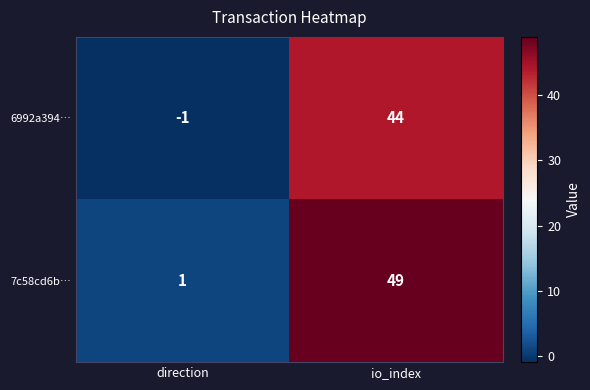

Rank the series by their maximum value, from lowest to highest.

6992a394…, 7c58cd6b…